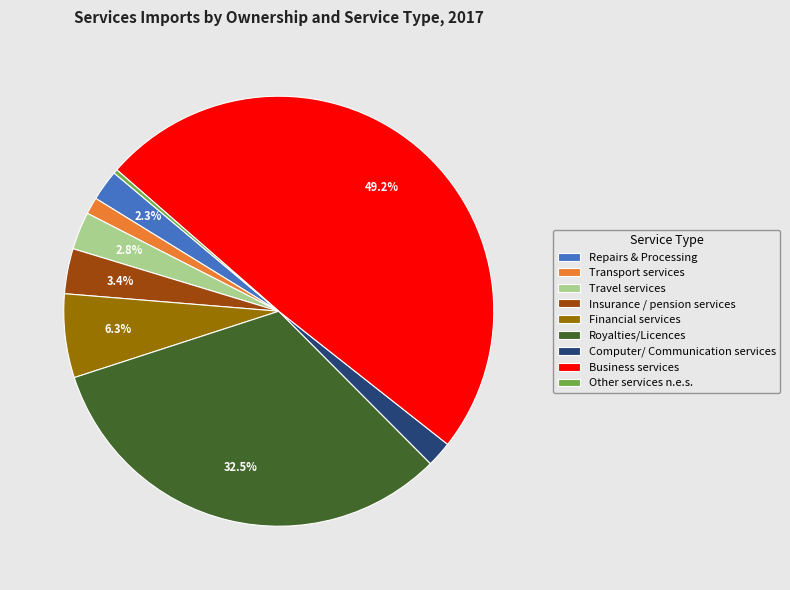

What is the ratio of the value at Travel services to the value at Transport services?

2.2